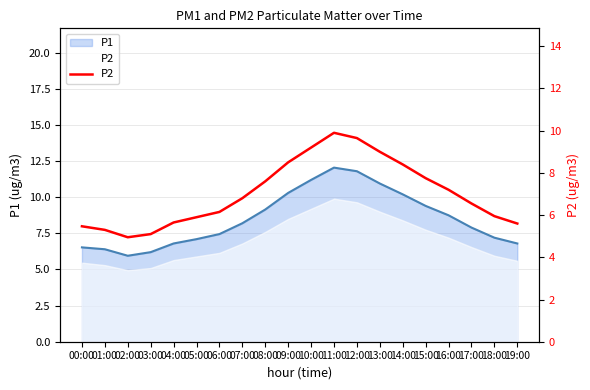

What is the change in value from 04:00 to 15:00?

+2.1